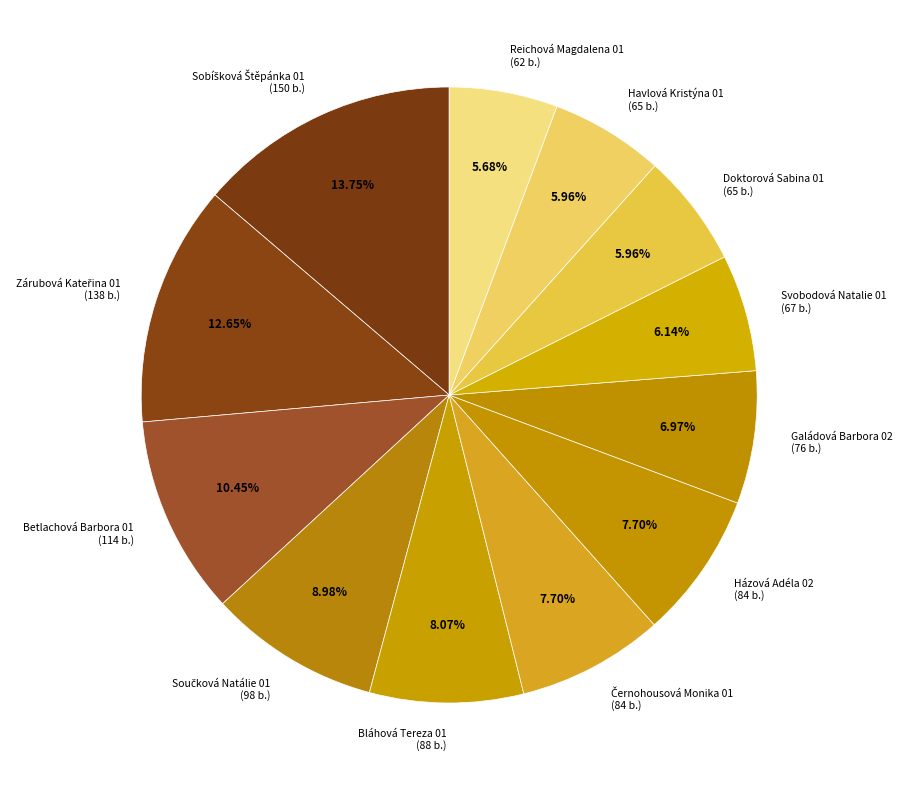

Count the number of slices in the pie.

12